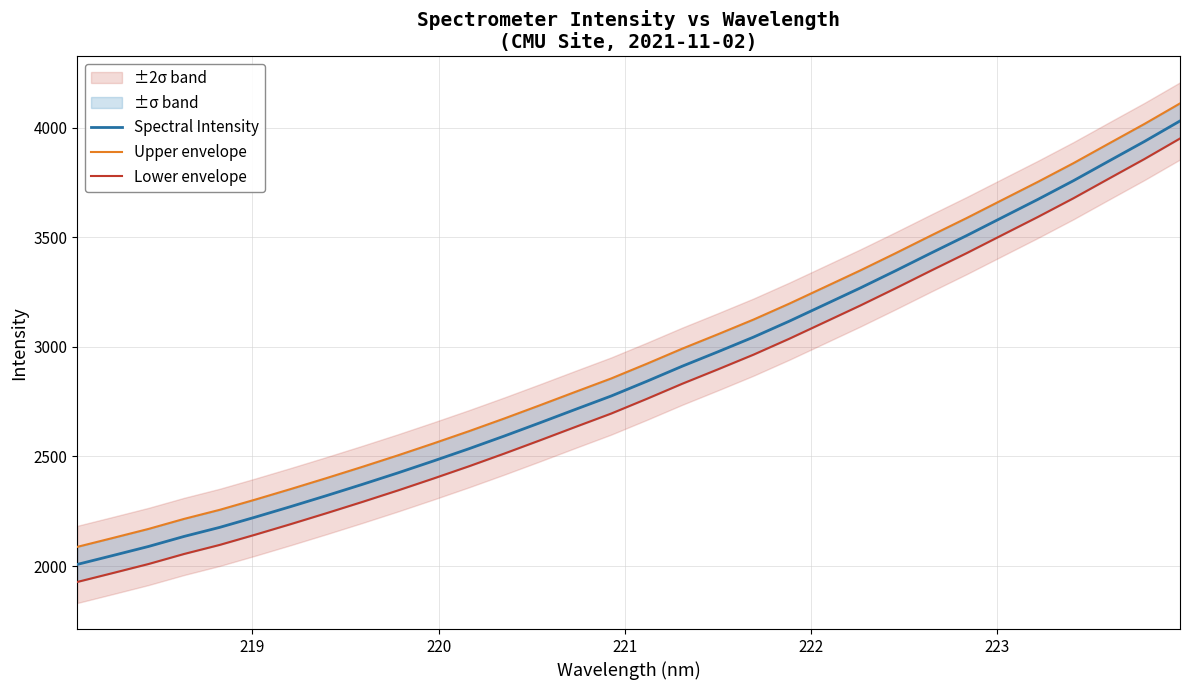

True or false: Spectral Intensity has a value of 2000.2 at 22.

False